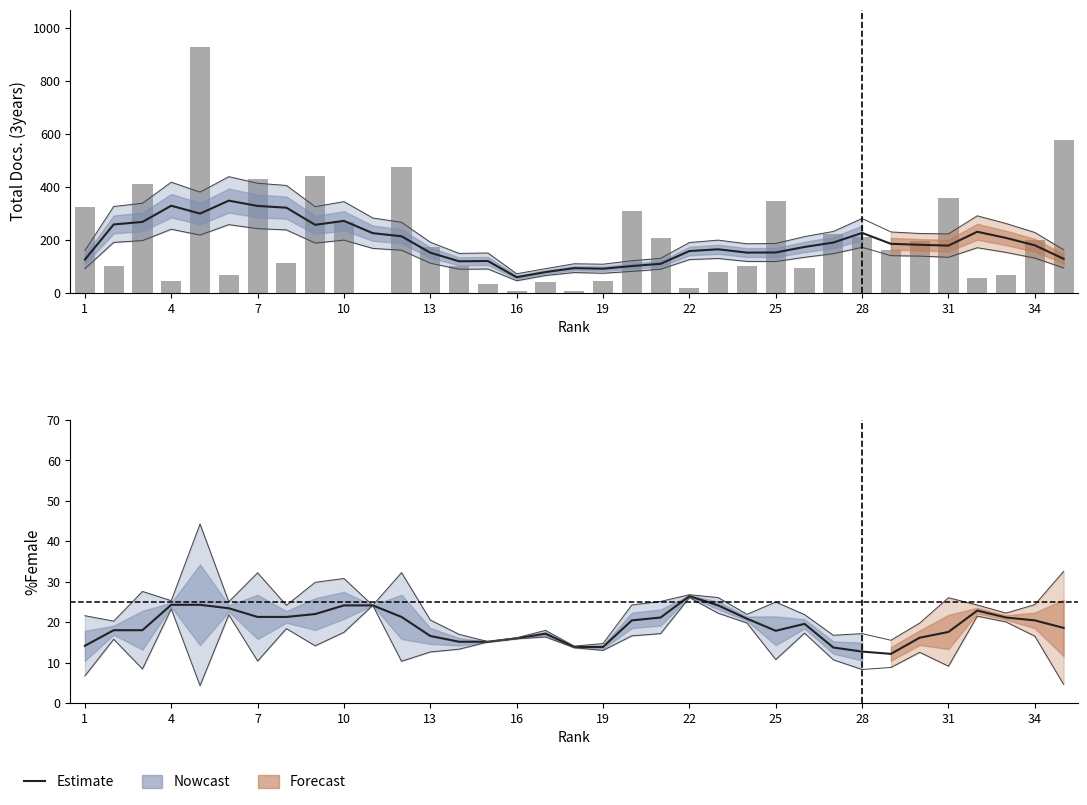

Read the value at 34.

20.4